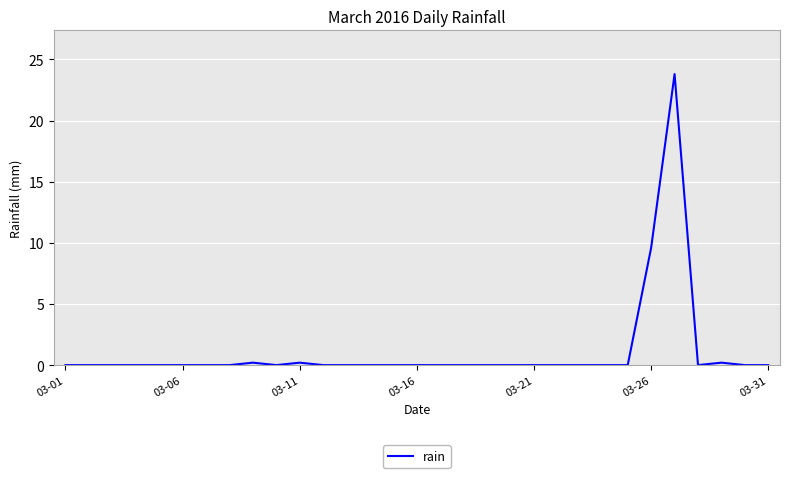

What is the difference between the maximum and minimum values?

23.8